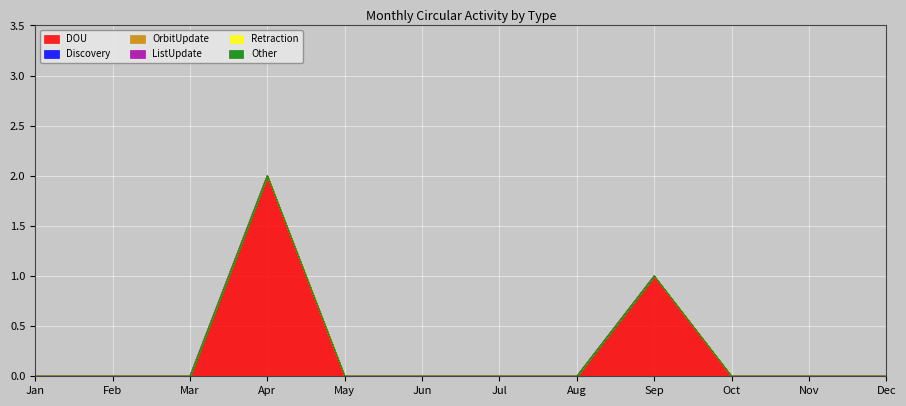

True or false: OrbitUpdate and Other cross at least once.

False